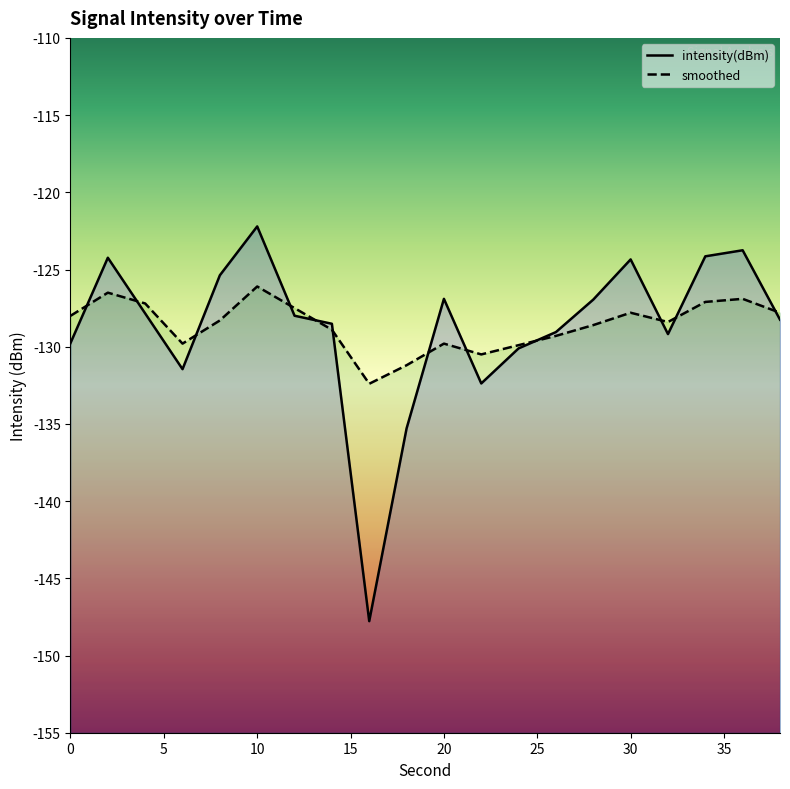

True or false: intensity(dBm) has more than 2 points higher than both neighbors.

True